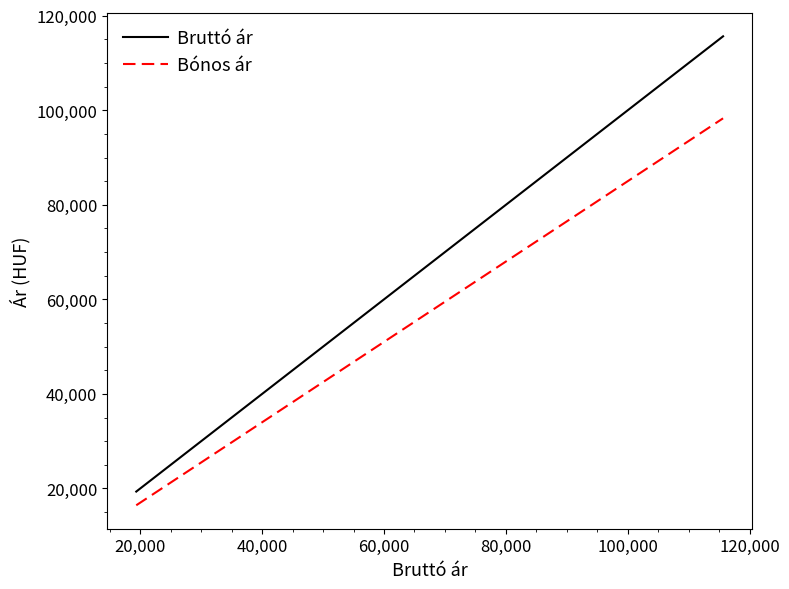

What is the greatest value displayed?

115660.0